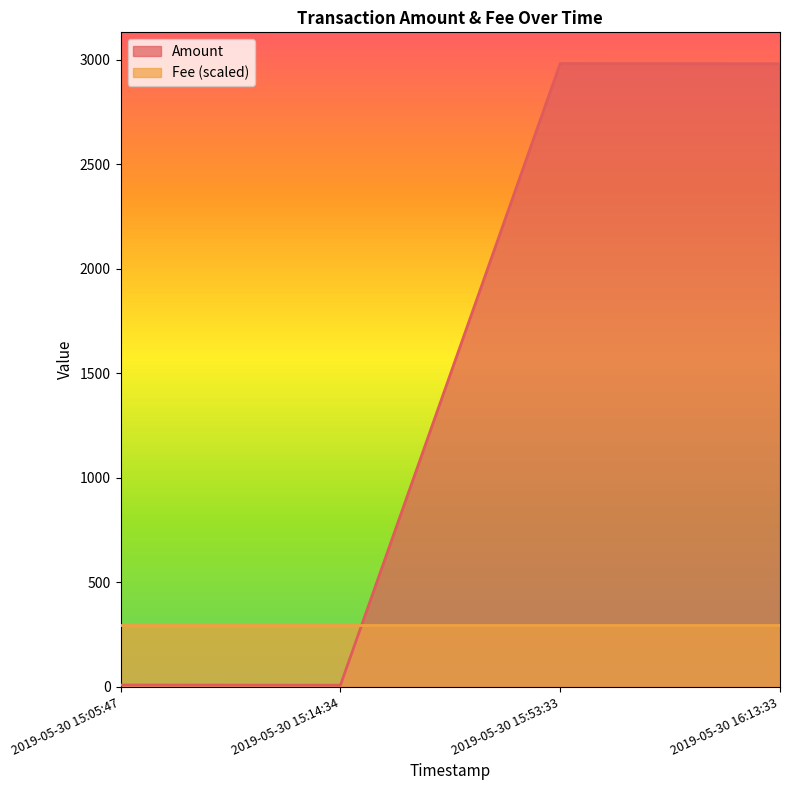

The value of Fee (scaled) at 2019-05-30 16:13:33 is 488.3. True or false?

False